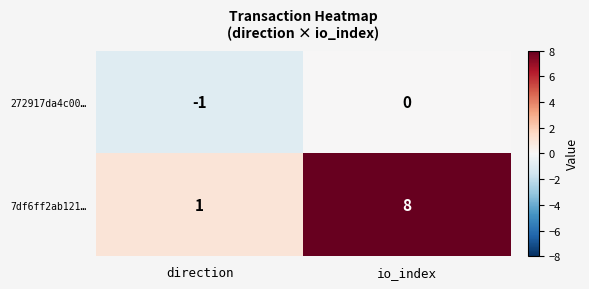

Count the number of categories in the chart.

2